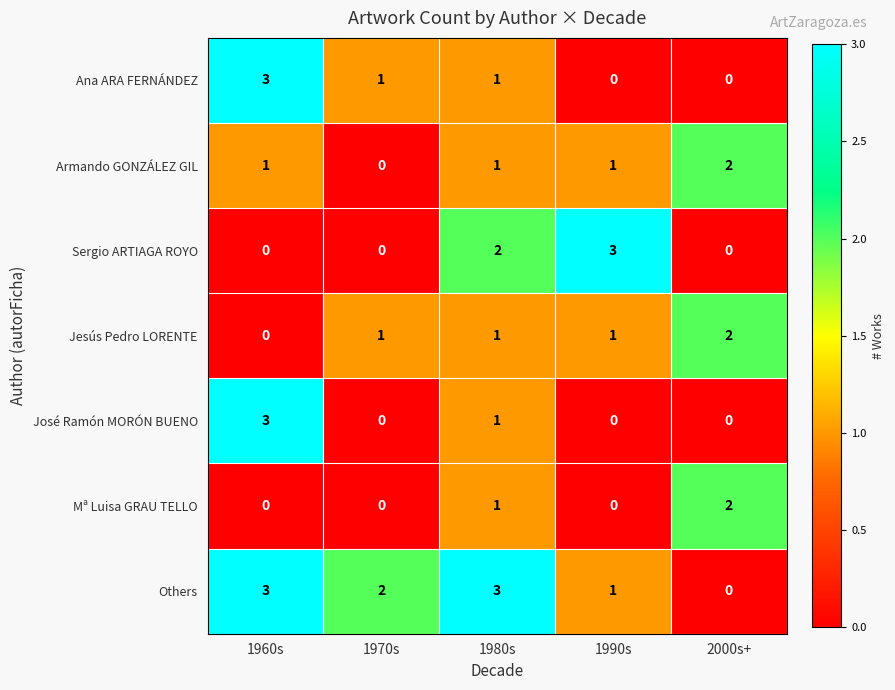

What is the spread (max minus min) of values at 1960s?

3